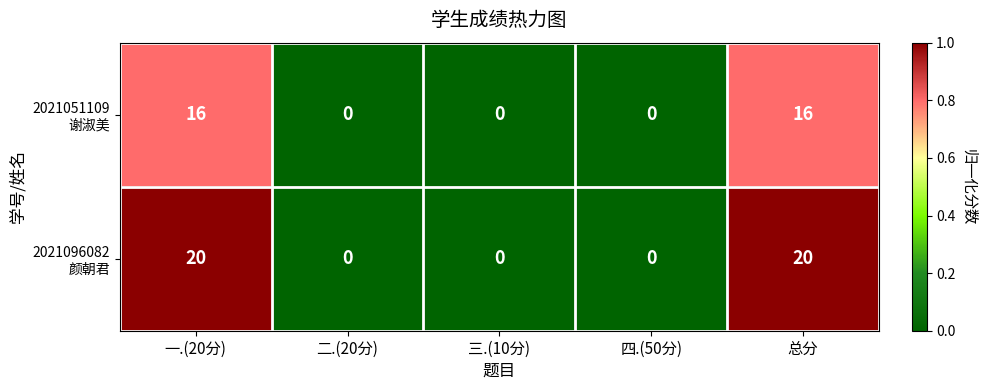

What is the greatest value displayed?

20